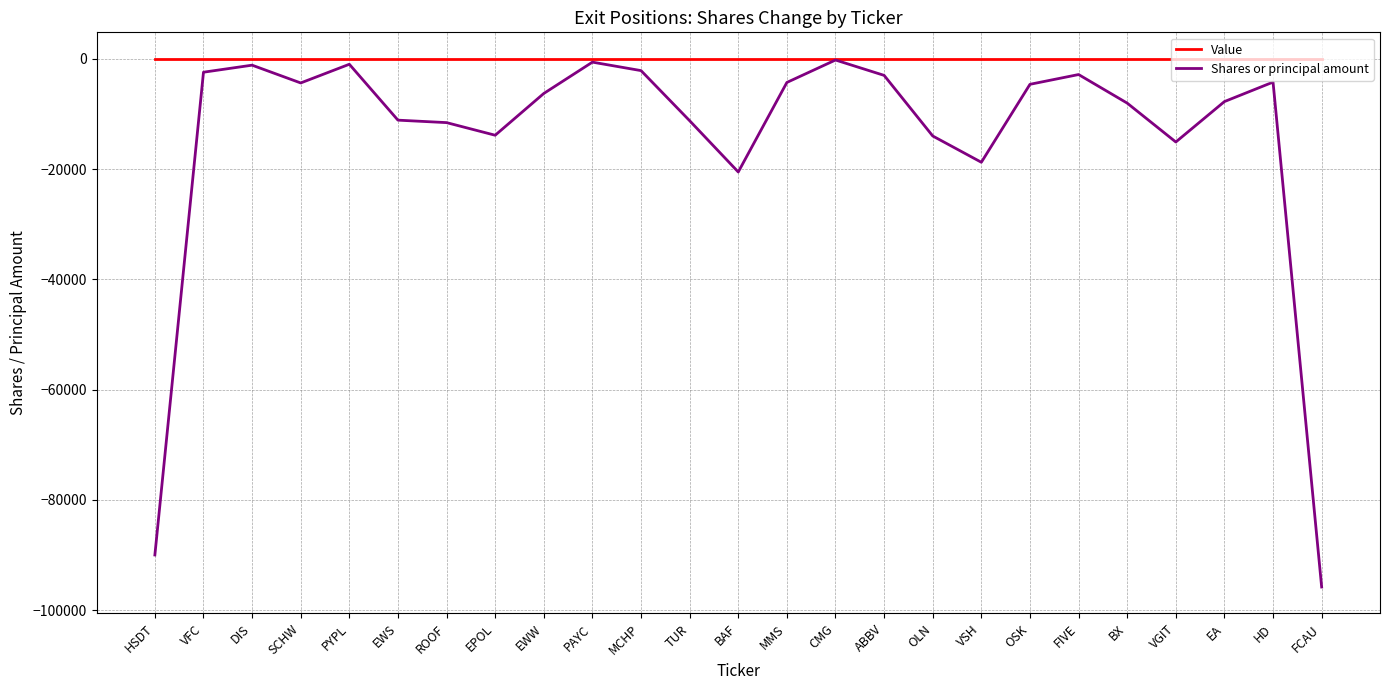

Is the value of Value at EA greater than the value of Shares or principal amount at OLN?

Yes